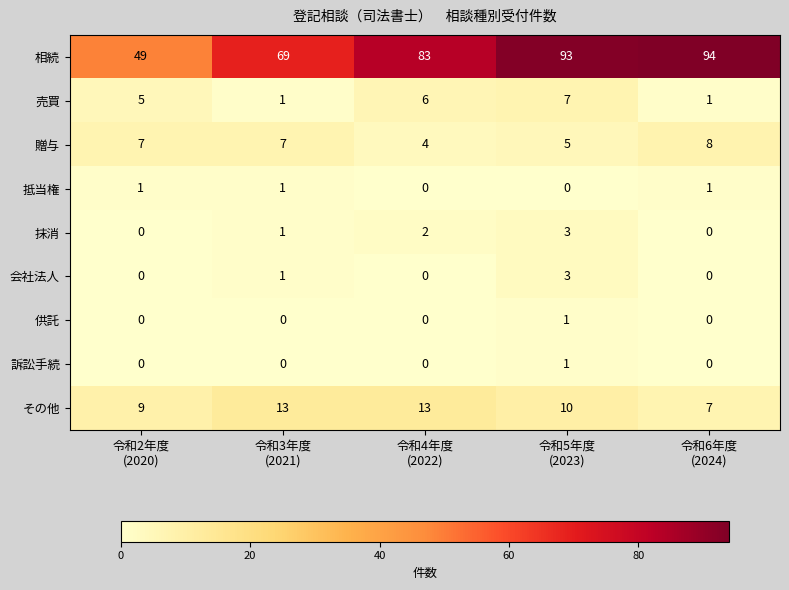

How many data points does each series have?

5